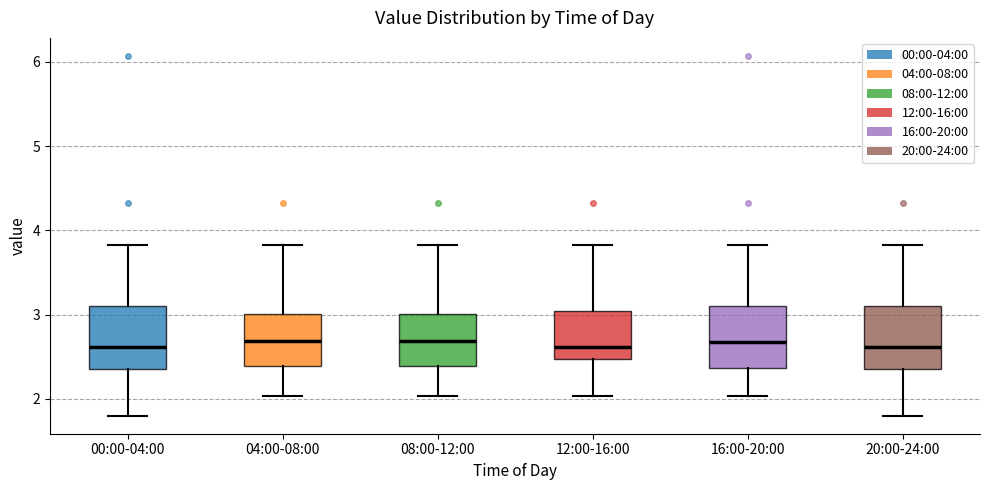

Where is the lower edge of the box for 20:00-24:00 on the y-axis? The values are not printed on the chart, so give them approximately, as read against the axis.

2.4